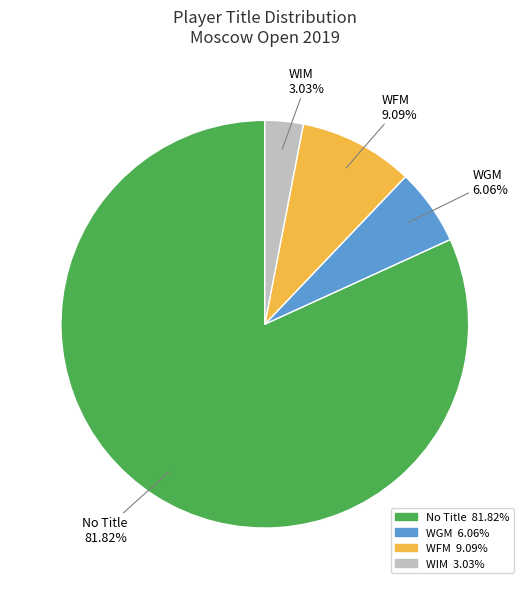

Does any single category account for the majority?

Yes